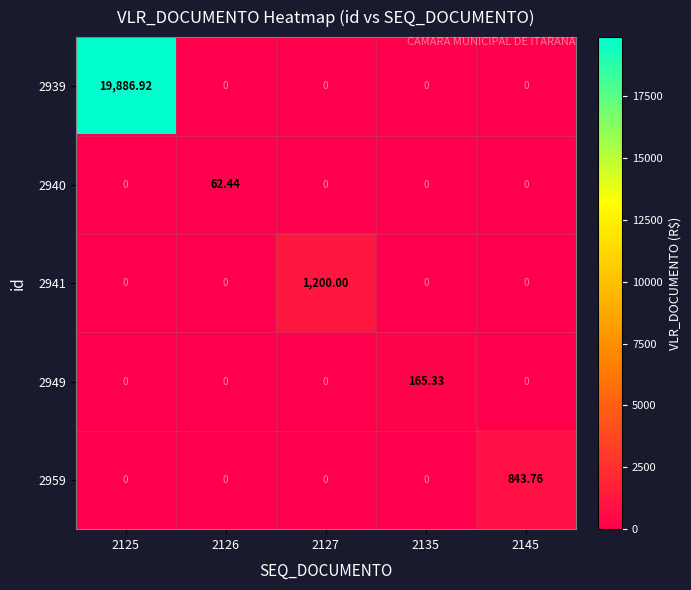

List the series in order of their peak value, lowest first.

2940, 2949, 2959, 2941, 2939